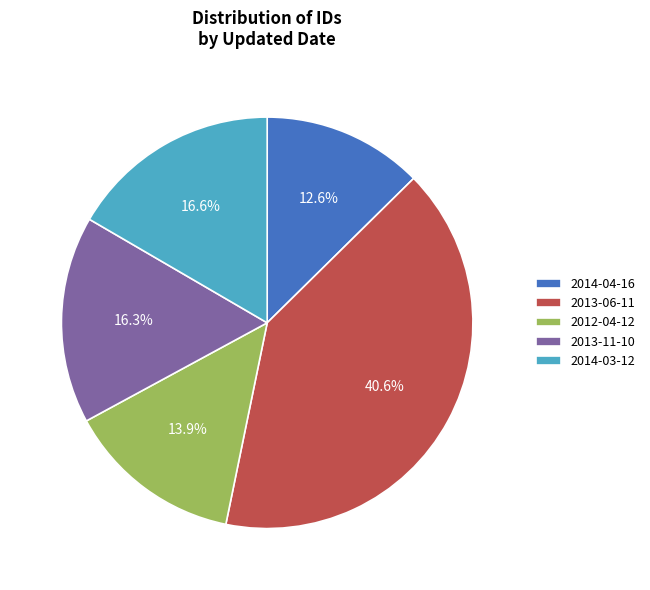

Is there a majority slice in this chart?

No